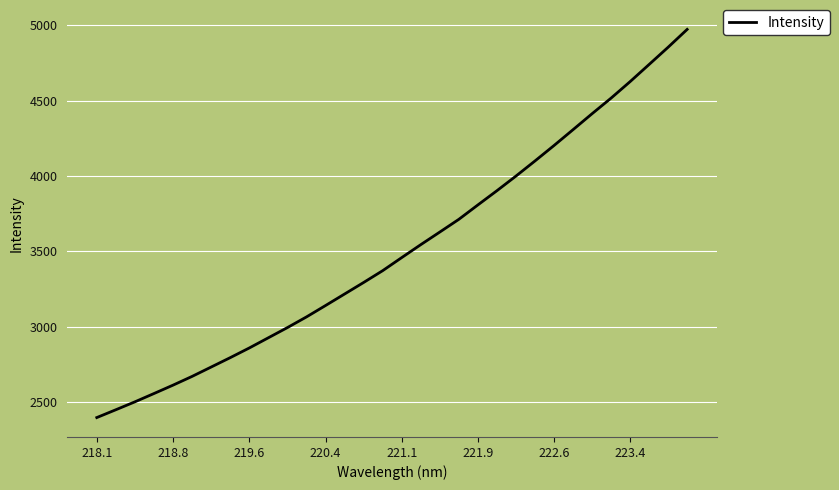

True or false: there are more than 2 points higher than both neighbors.

False